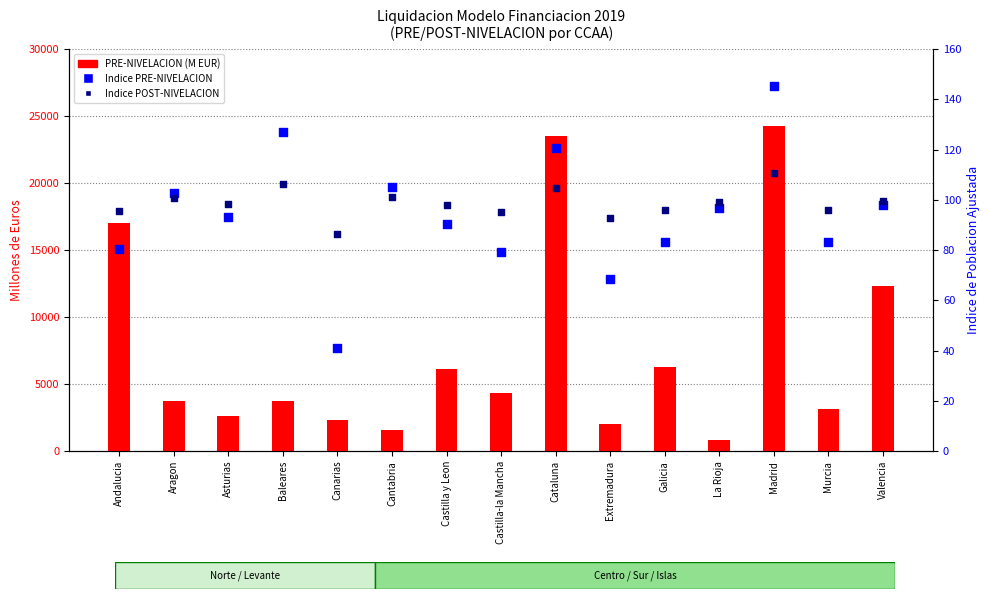

Which series reaches the maximum Y coordinate?

PRE-NIVELACION (M EUR)